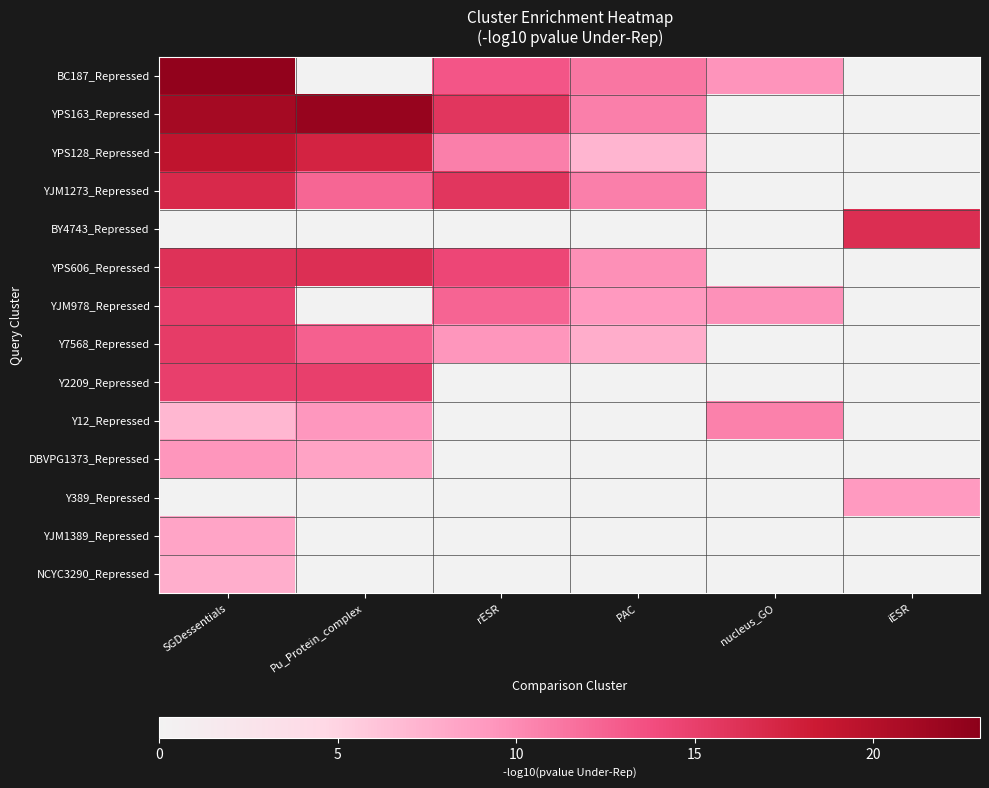

Reading right to left, list all the values displayed in this chart.

BC187_Repressed: iESR=-0.0	nucleus_GO=9.5	PAC=11.3	rESR=13.3	Pu_Protein_complex=-0.0	SGDessentials=22.5
YPS163_Repressed: iESR=-0.0	nucleus_GO=-0.0	PAC=10.8	rESR=15.7	Pu_Protein_complex=22.2	SGDessentials=21.1
YPS128_Repressed: iESR=-0.0	nucleus_GO=-0.0	PAC=7.2	rESR=10.8	Pu_Protein_complex=17.5	SGDessentials=19.2
YJM1273_Repressed: iESR=-0.0	nucleus_GO=-0.0	PAC=10.8	rESR=15.7	Pu_Protein_complex=12.3	SGDessentials=17.0
BY4743_Repressed: iESR=16.5	nucleus_GO=-0.0	PAC=-0.0	rESR=-0.0	Pu_Protein_complex=-0.0	SGDessentials=-0.0
YPS606_Repressed: iESR=-0.0	nucleus_GO=-0.0	PAC=9.7	rESR=14.3	Pu_Protein_complex=16.4	SGDessentials=16.1
YJM978_Repressed: iESR=-0.0	nucleus_GO=9.7	PAC=9.2	rESR=12.3	Pu_Protein_complex=-0.0	SGDessentials=14.9
Y7568_Repressed: iESR=-0.0	nucleus_GO=-0.0	PAC=7.8	rESR=9.3	Pu_Protein_complex=12.6	SGDessentials=15.2
Y2209_Repressed: iESR=-0.0	nucleus_GO=-0.0	PAC=-0.0	rESR=-0.0	Pu_Protein_complex=14.9	SGDessentials=15.0
Y12_Repressed: iESR=-0.0	nucleus_GO=10.6	PAC=-0.0	rESR=-0.0	Pu_Protein_complex=9.3	SGDessentials=7.1
DBVPG1373_Repressed: iESR=-0.0	nucleus_GO=-0.0	PAC=-0.0	rESR=-0.0	Pu_Protein_complex=8.5	SGDessentials=9.4
Y389_Repressed: iESR=9.1	nucleus_GO=-0.0	PAC=-0.0	rESR=-0.0	Pu_Protein_complex=-0.0	SGDessentials=-0.0
YJM1389_Repressed: iESR=-0.0	nucleus_GO=-0.0	PAC=-0.0	rESR=-0.0	Pu_Protein_complex=-0.0	SGDessentials=8.4
NCYC3290_Repressed: iESR=-0.0	nucleus_GO=-0.0	PAC=-0.0	rESR=-0.0	Pu_Protein_complex=-0.0	SGDessentials=7.7